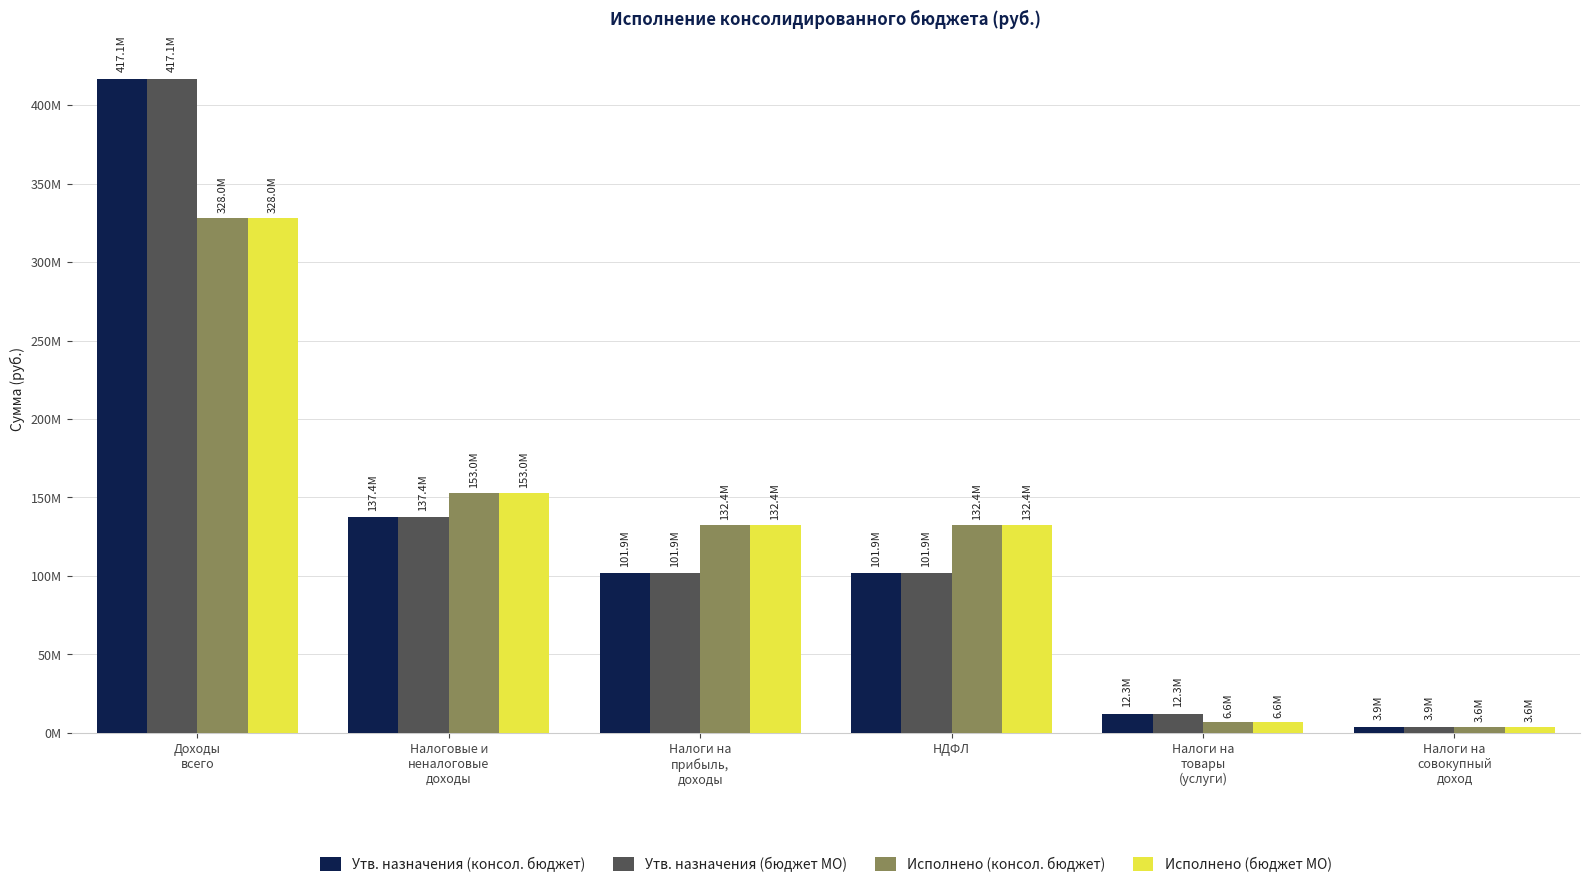

What is the sum of all Утв. назначения (бюджет МО) values?

774500708.8